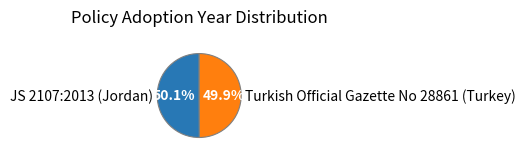

The JS 2107:2013 (Jordan) slice represents 42% of the pie. True or false?

False